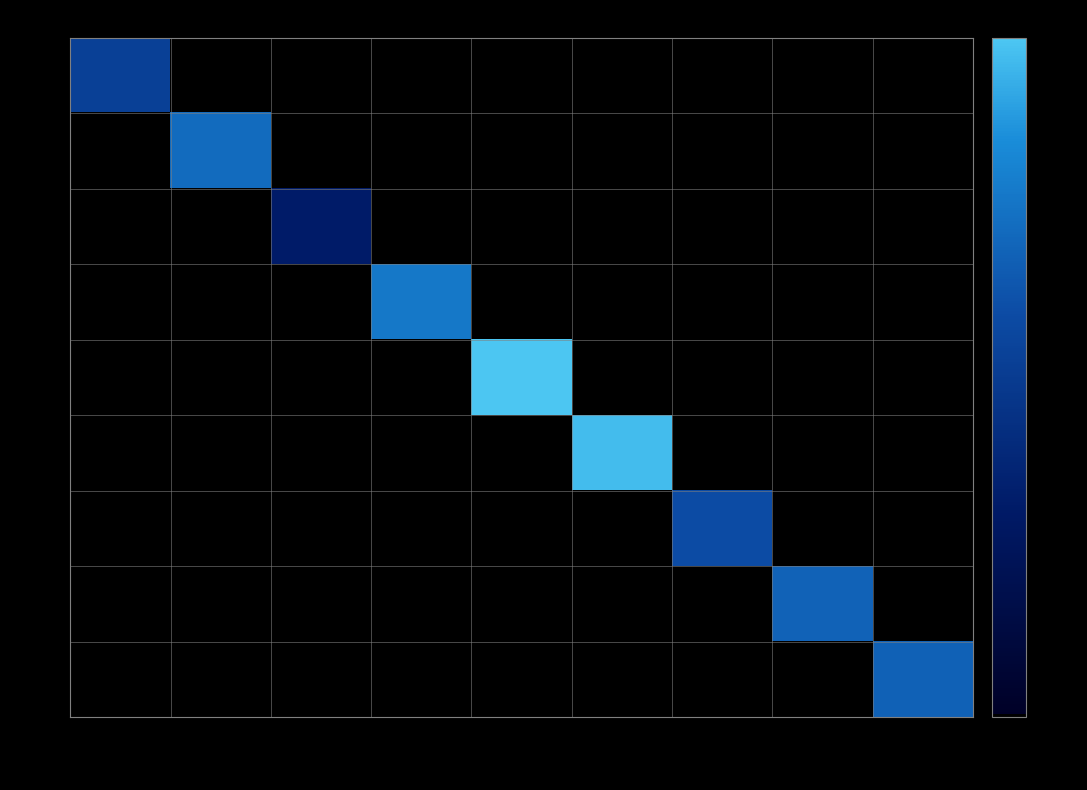

Which has a higher value, 3413 or 8043?

3413